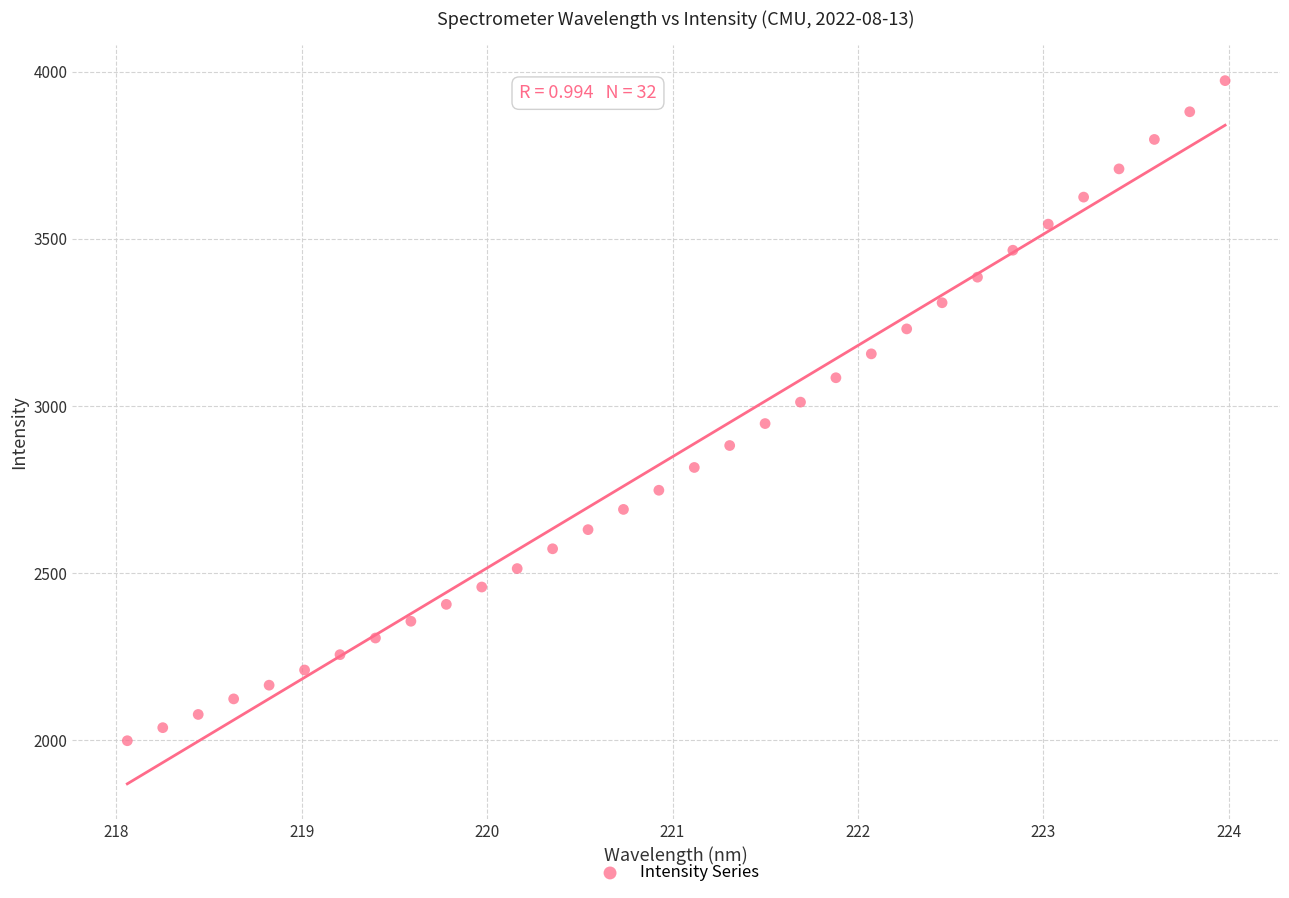

What is the range of Y values (max minus min)?

1973.9